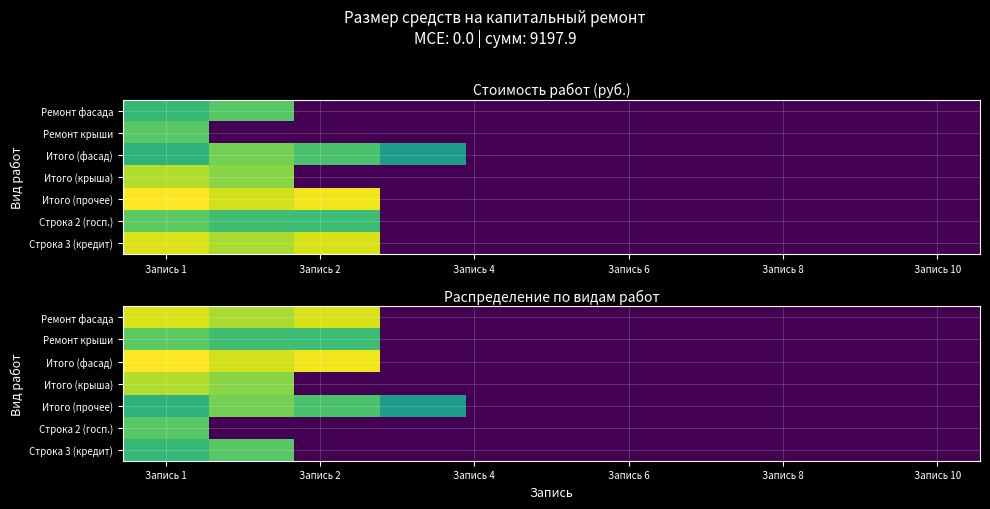

Count the number of data series in this chart.

7